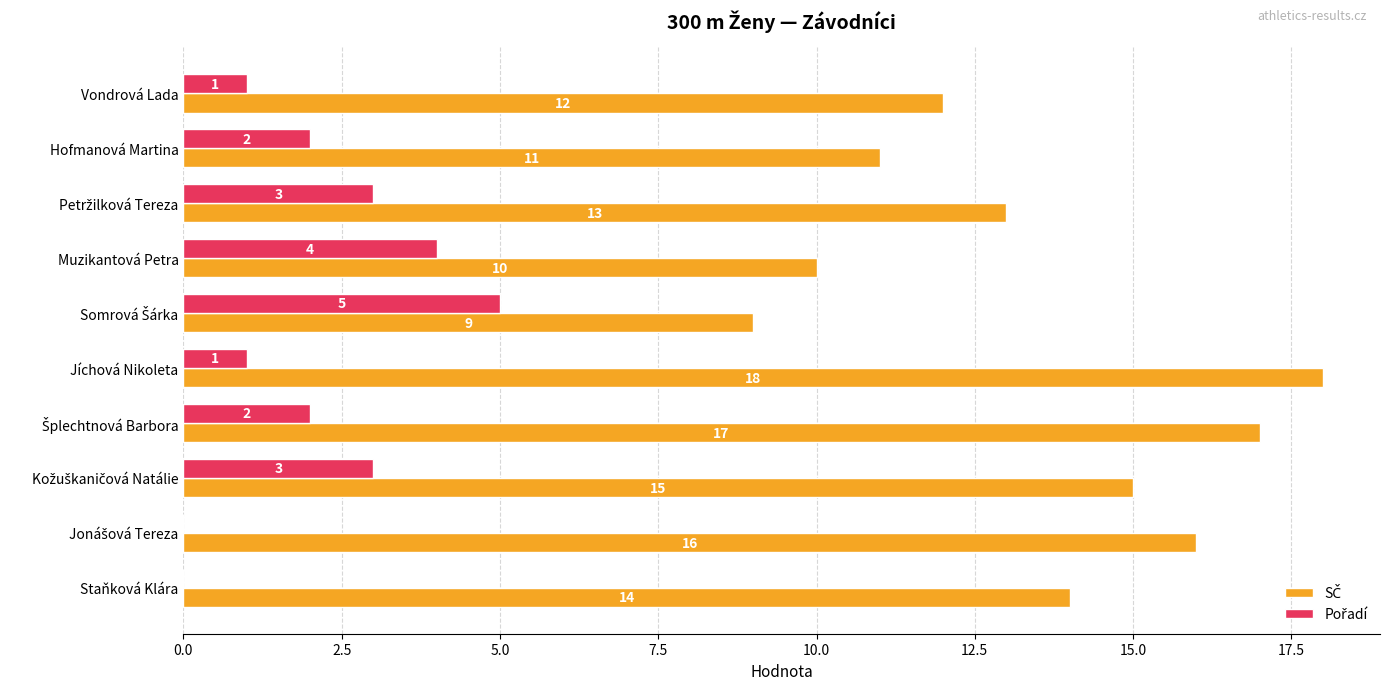

What is the maximum value shown in the chart?

18